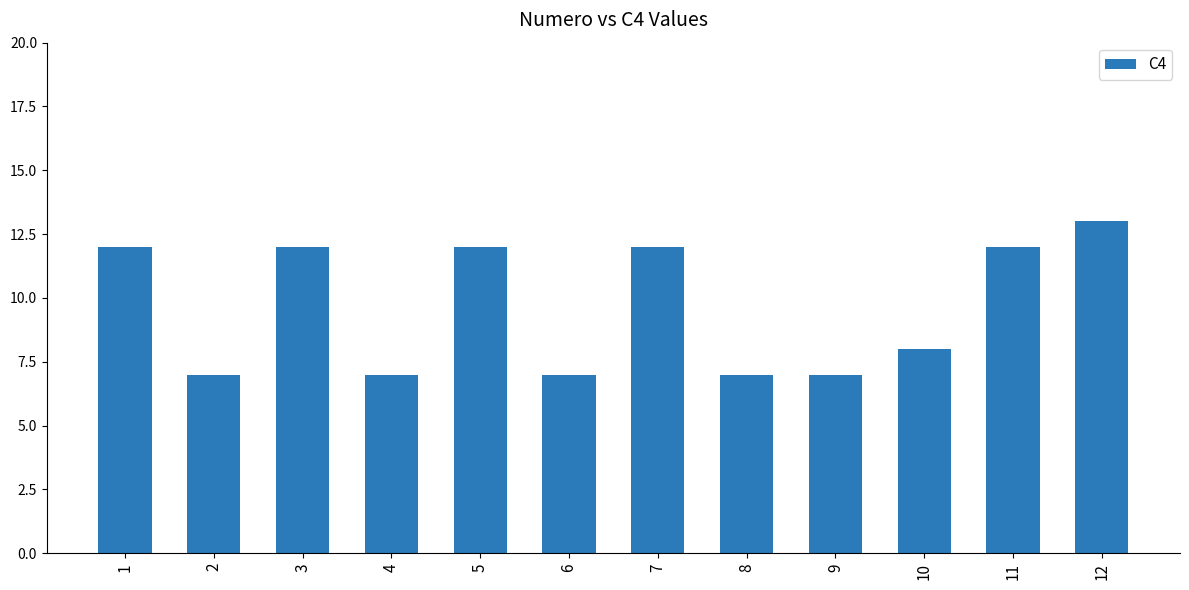

How many data points are less than 12?

6